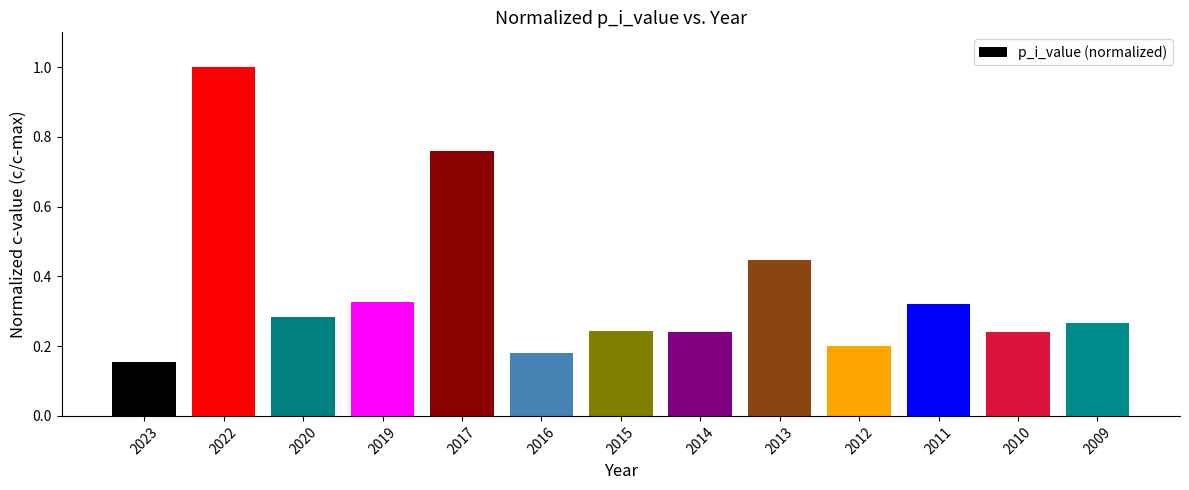

What is the change in value from 2019 to 2016?

-0.1